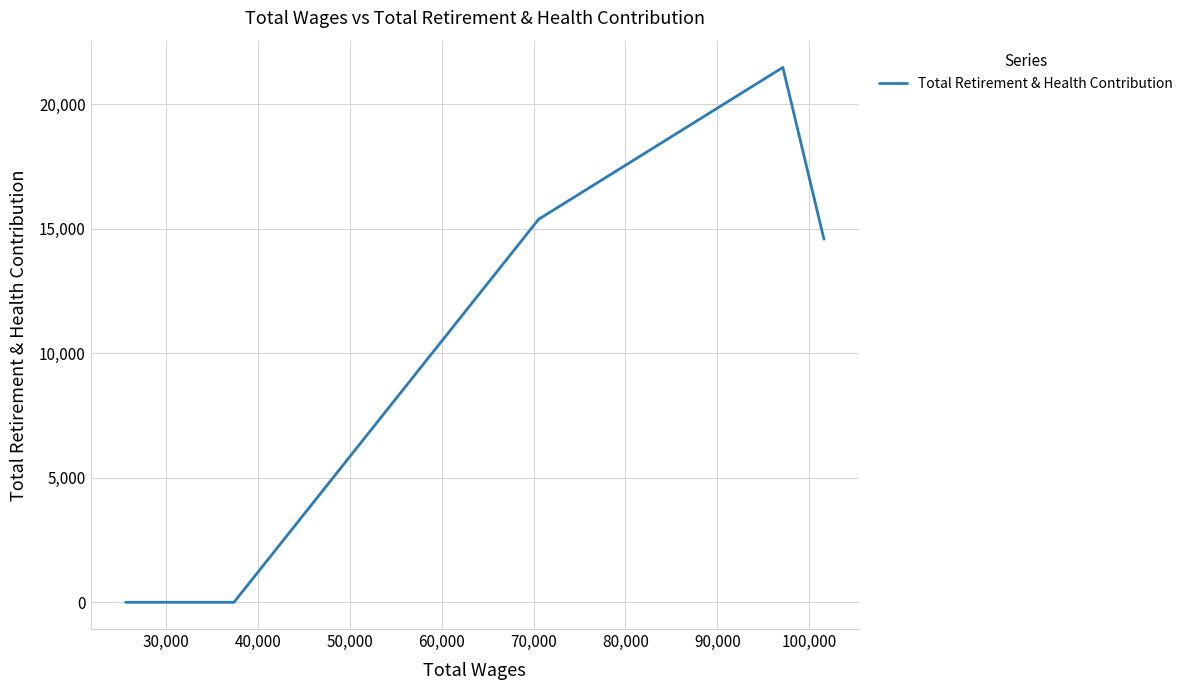

Does the chart have visible grid lines?

Yes